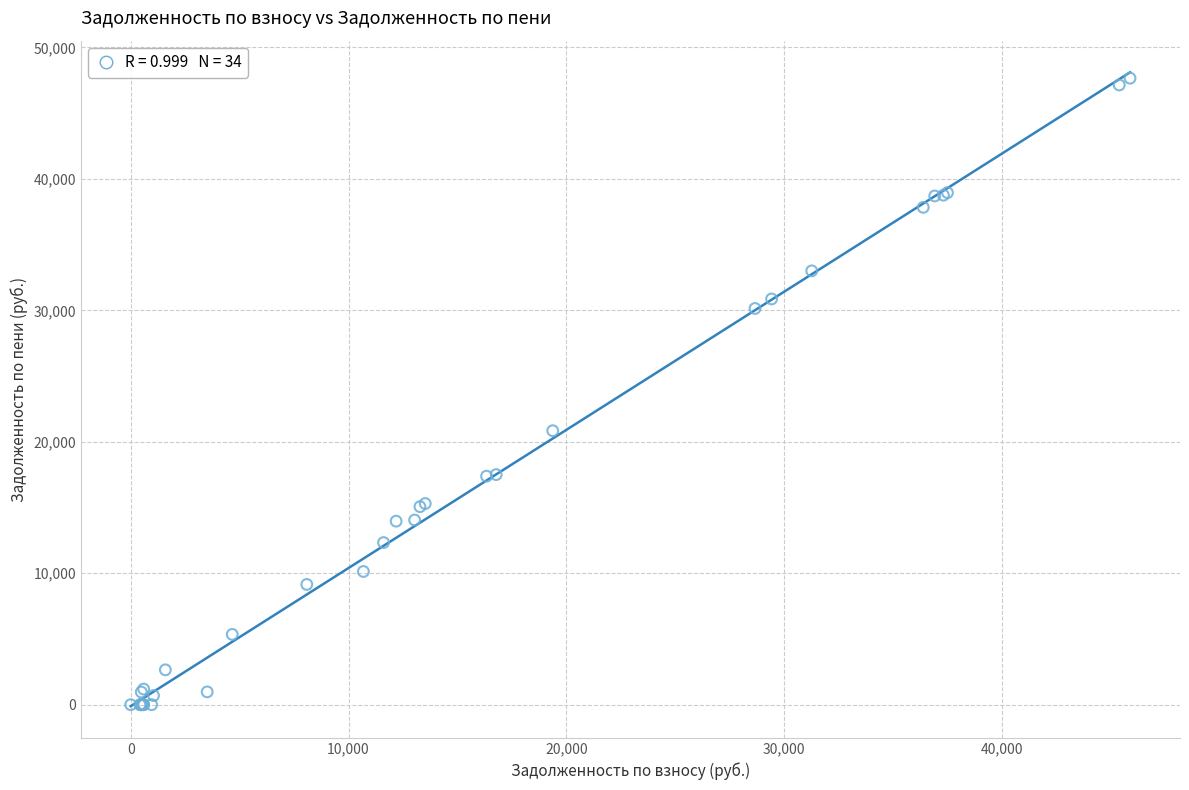

What Y value in the scatter plot is closest to 23828?

20840.7